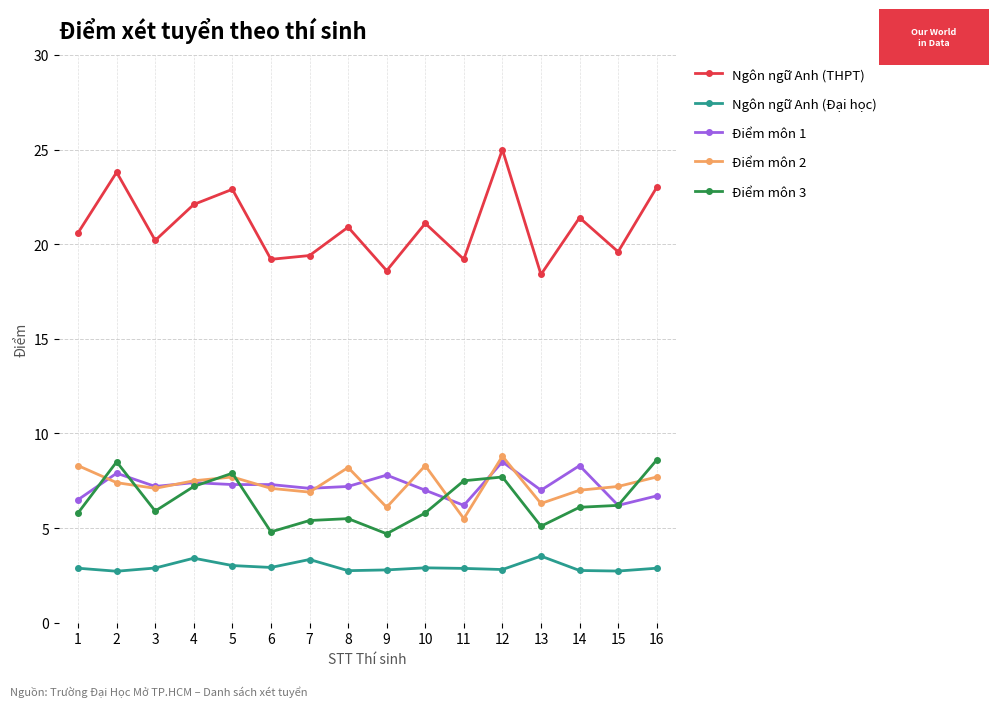

What is the spread (max minus min) of values at 7?

16.1